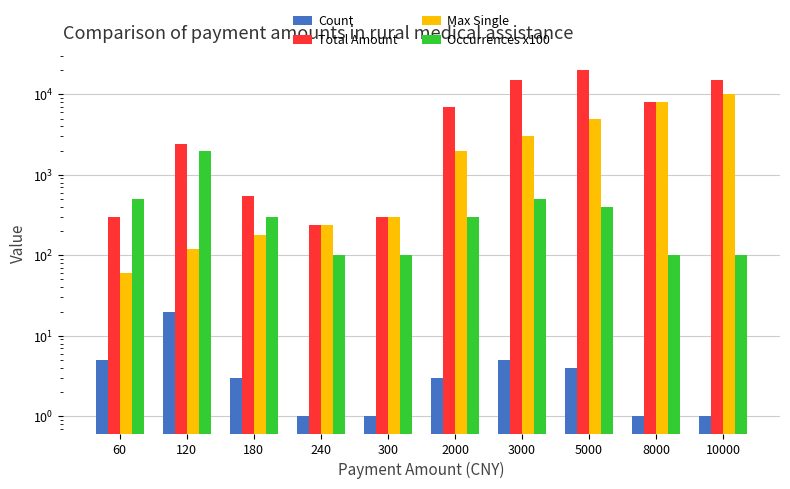

What value does the Count series have at 8000?

1